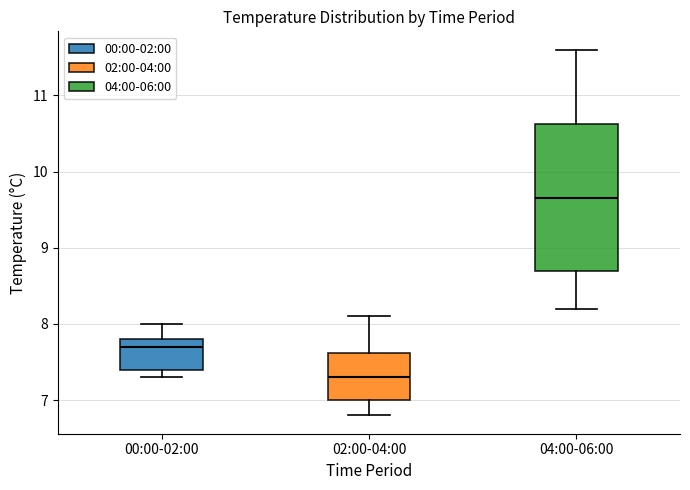

Which box has the lowest median line?

02:00-04:00